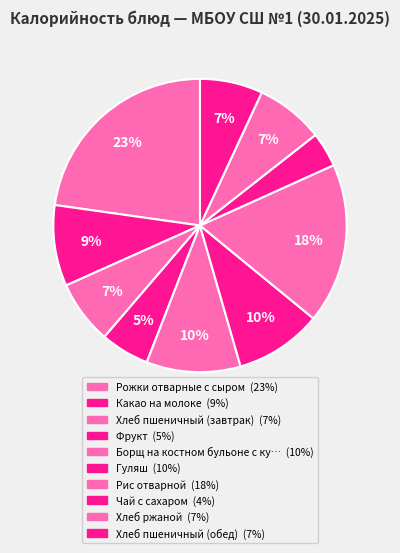

What is the largest slice in the pie chart?

Рожки отварные с сыром